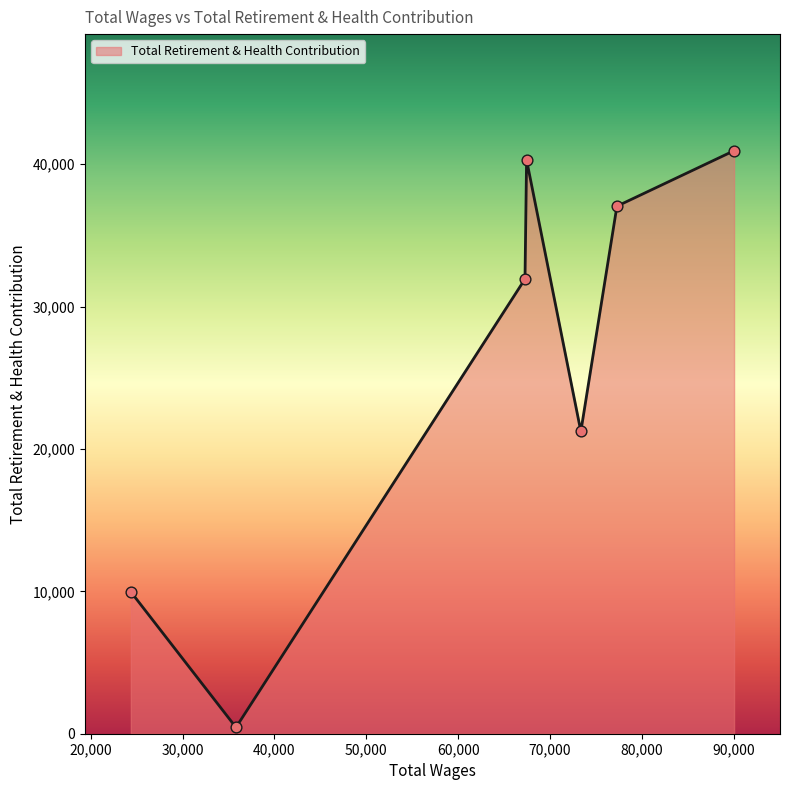

What is the greatest value displayed?

40943